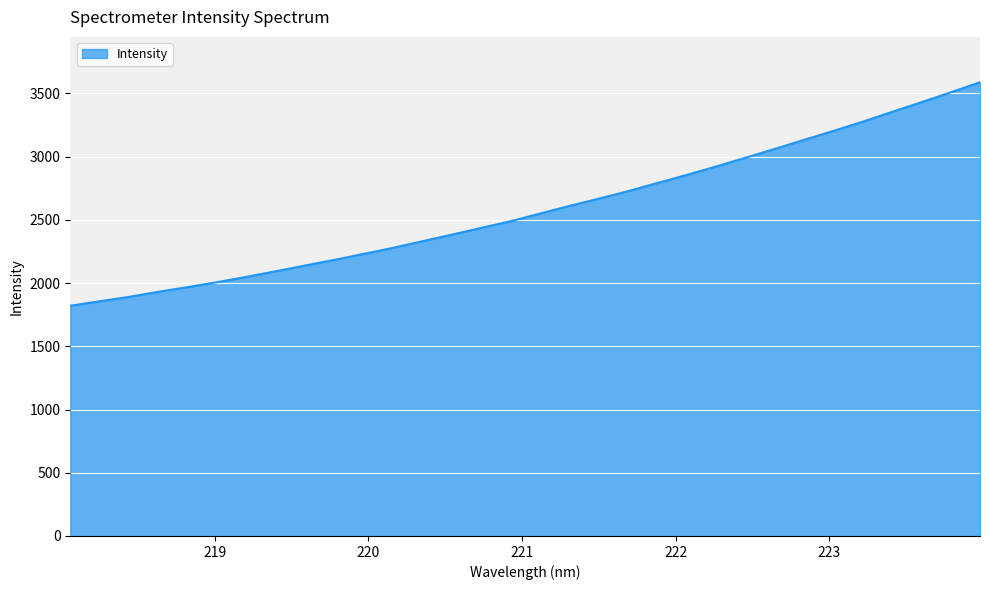

What is the maximum value shown in the chart?

3588.9